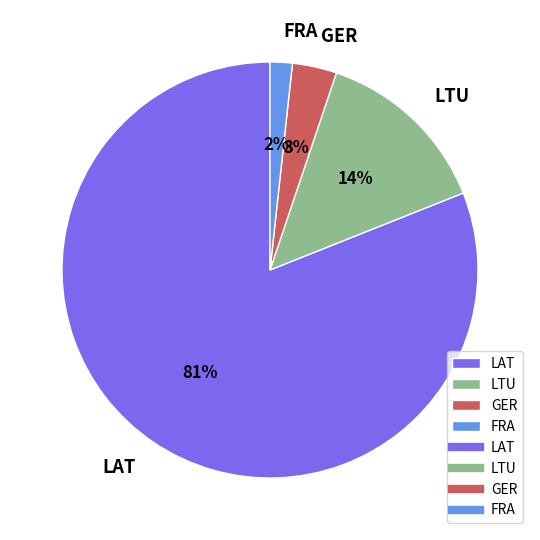

Which has a higher value, FRA or LAT?

LAT